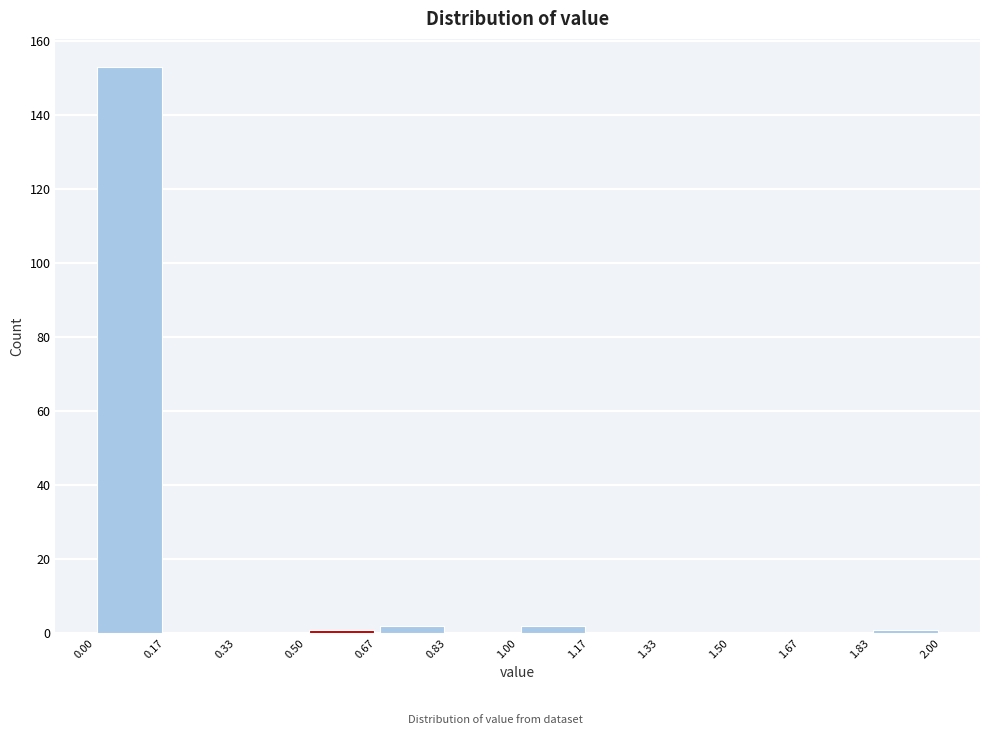

Reading left to right, list every bar in this chart as the range it spans on the x-axis followed by its height. The values are not printed on the chart, so give them approximately, as read against the axis.

0.00 to 0.17: 154
0.17 to 0.33: 0
0.33 to 0.50: 0
0.50 to 0.67: under 2
0.67 to 0.83: 2
0.83 to 1.00: 0
1.00 to 1.17: 2
1.17 to 1.33: 0
1.33 to 1.50: 0
1.50 to 1.67: 0
1.67 to 1.83: 0
1.83 to 2.00: under 2